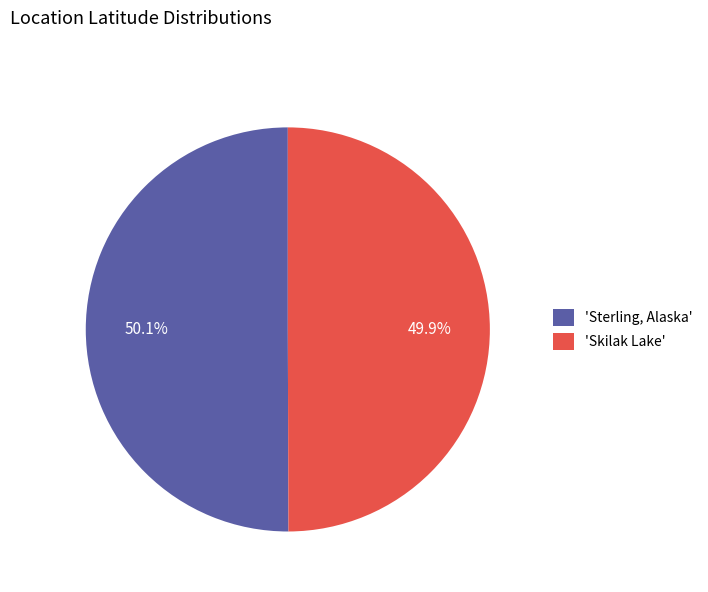

Rank the categories by value from lowest to highest.

'Skilak Lake', 'Sterling, Alaska'